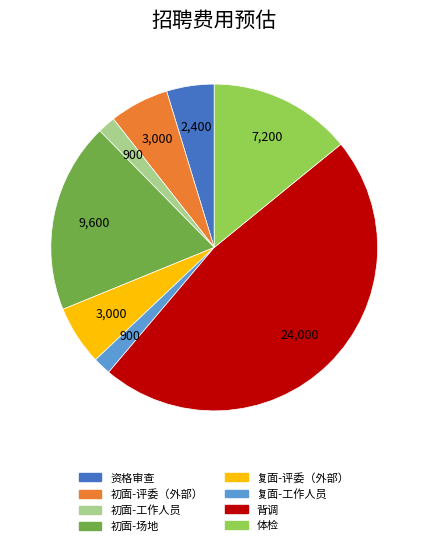

Is there a majority slice in this chart?

No